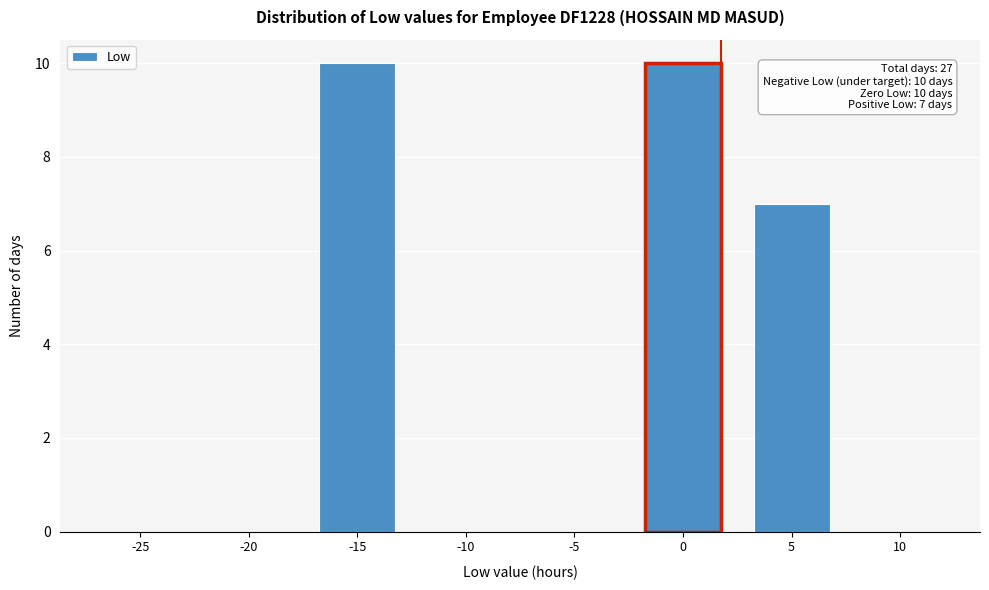

Reading right to left, what are all the values shown in this chart?

10=0	5=7	0=10	-5=0	-10=0	-15=10	-20=0	-25=0